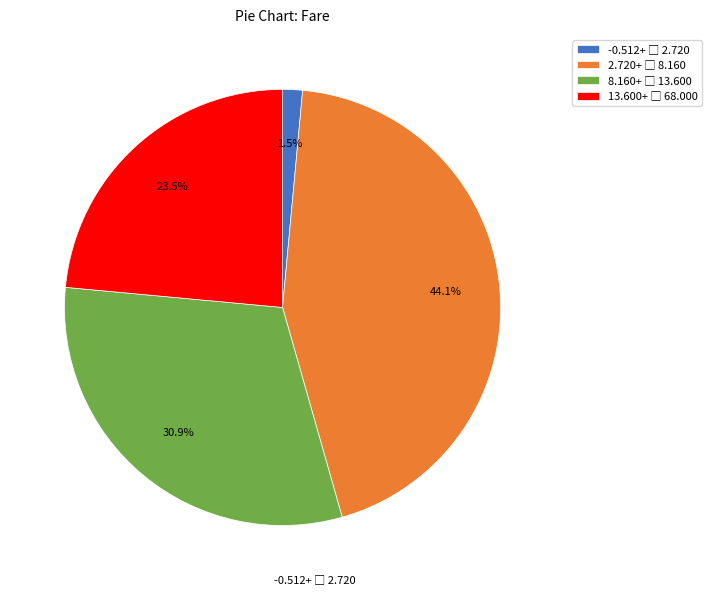

Count the number of slices in the pie.

4